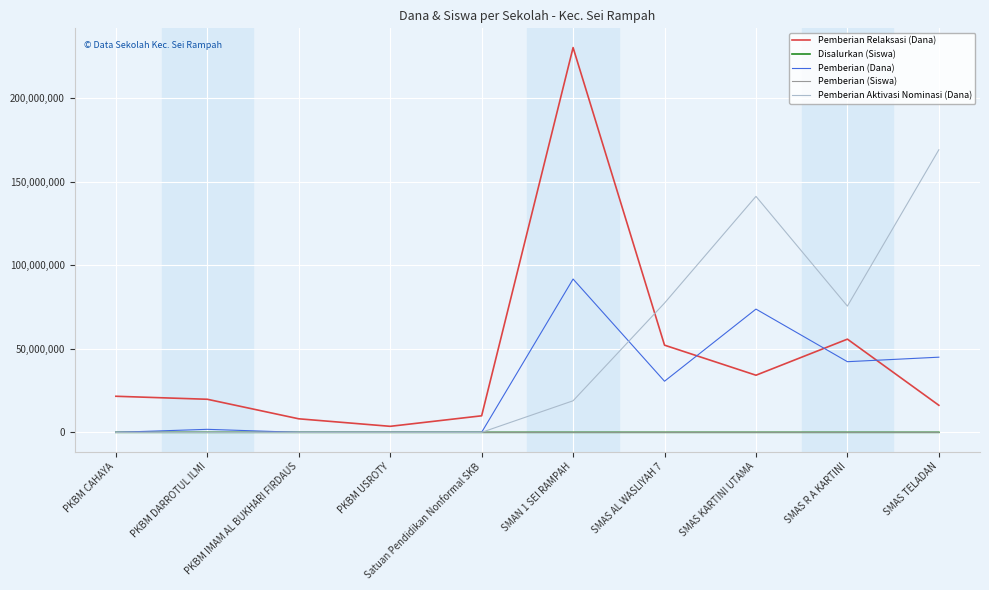

Which series has the largest range (max minus min)?

Pemberian Relaksasi (Dana)